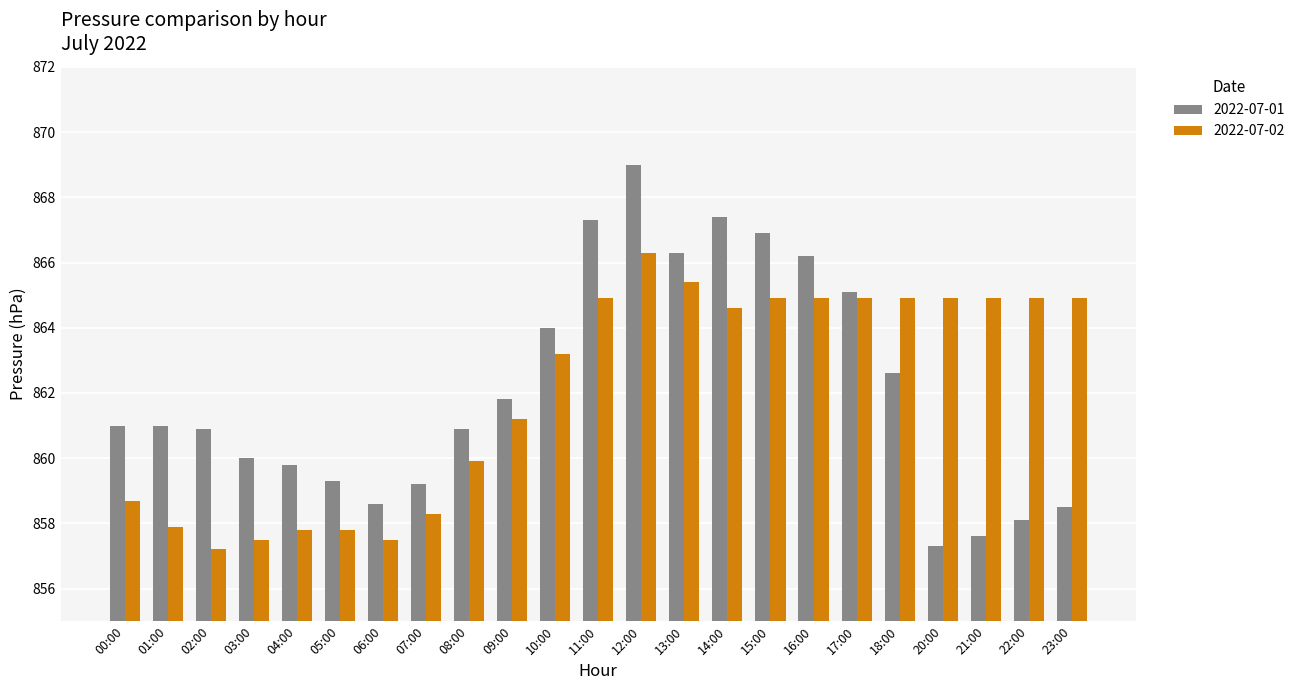

What is the total value across all series at 09:00?

1723.0